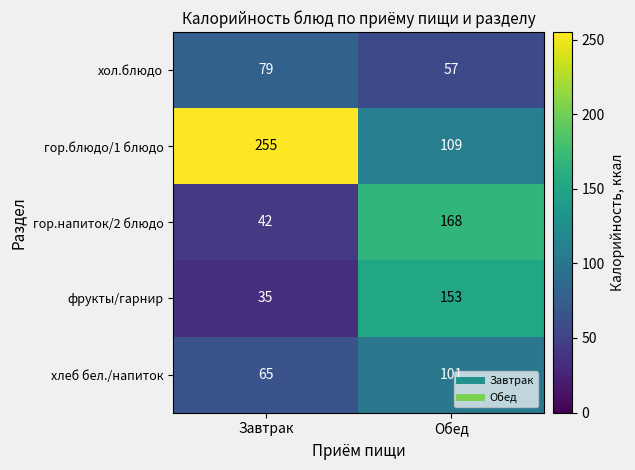

Between Завтрак and Обед, which series saw the biggest shift?

гор.блюдо/1 блюдо